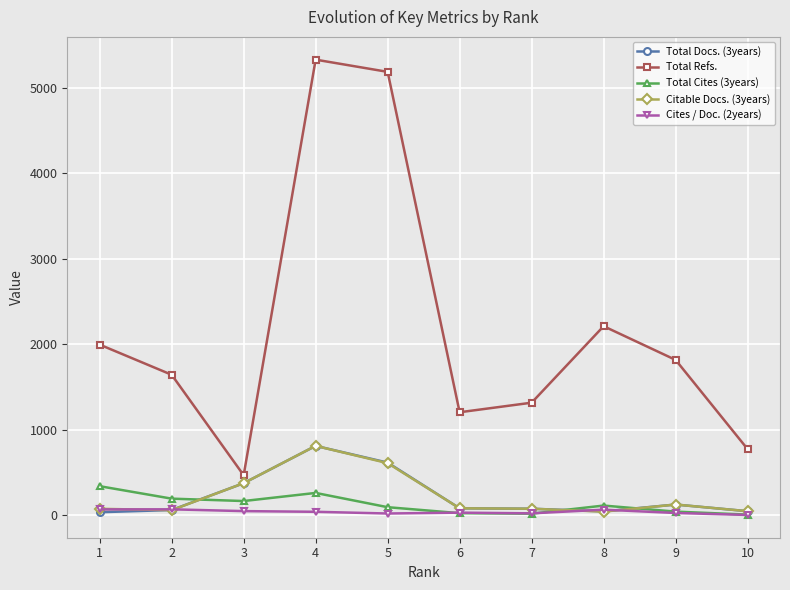

What are all the series names shown in the legend?

Total Docs. (3years), Total Refs., Total Cites (3years), Citable Docs. (3years), Cites / Doc. (2years)